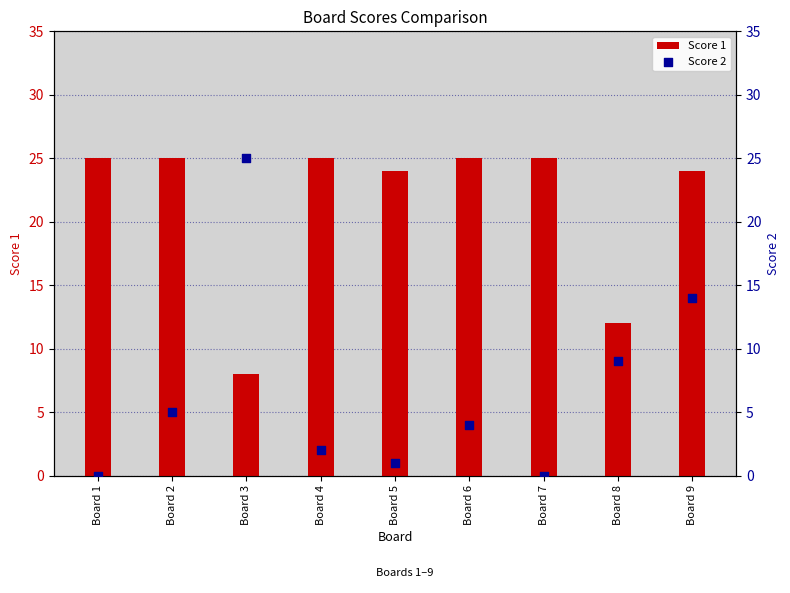

Which series contains the highest Y value?

Score 1